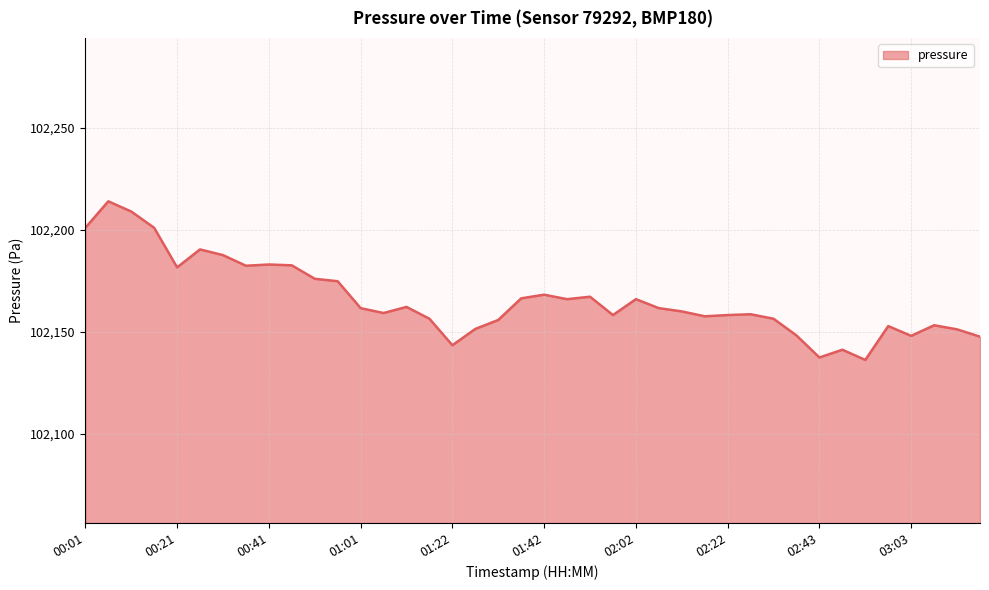

What is the minimum value shown in the chart?

102136.2